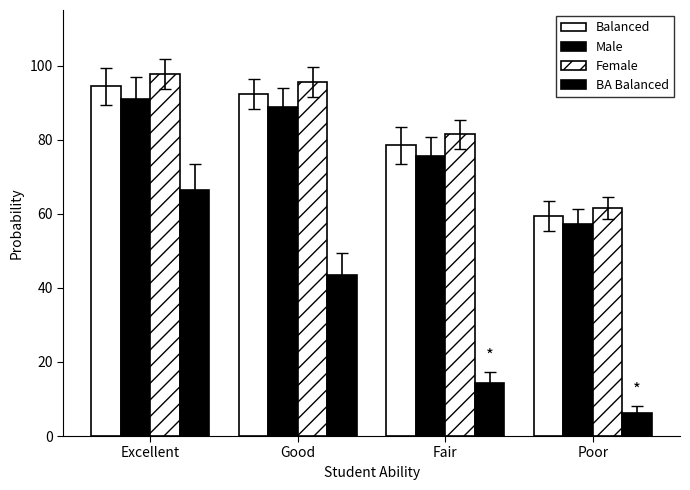

What is the label of the 3rd bar from the left?

Fair